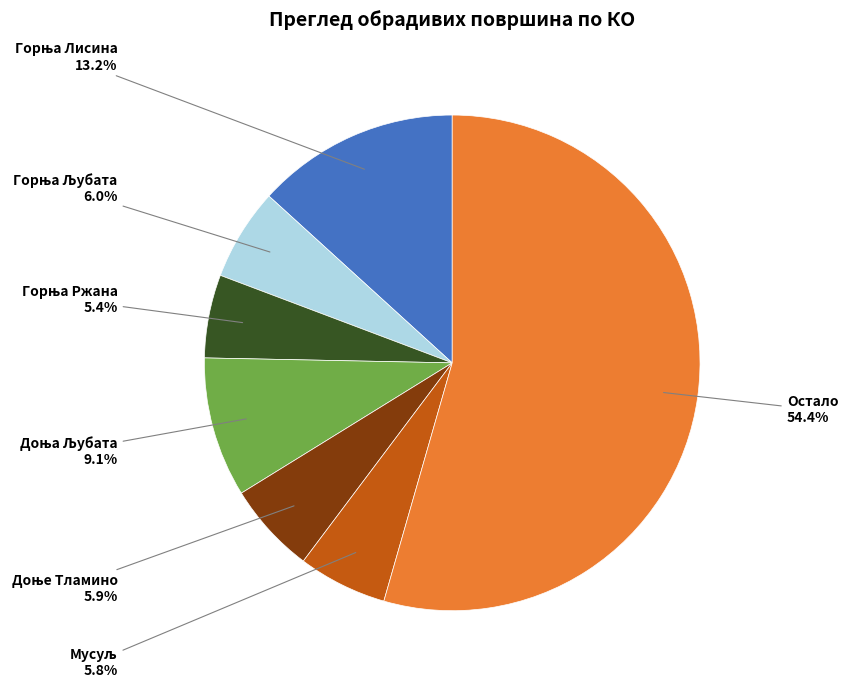

Is there any slice that represents more than half of the pie?

Yes